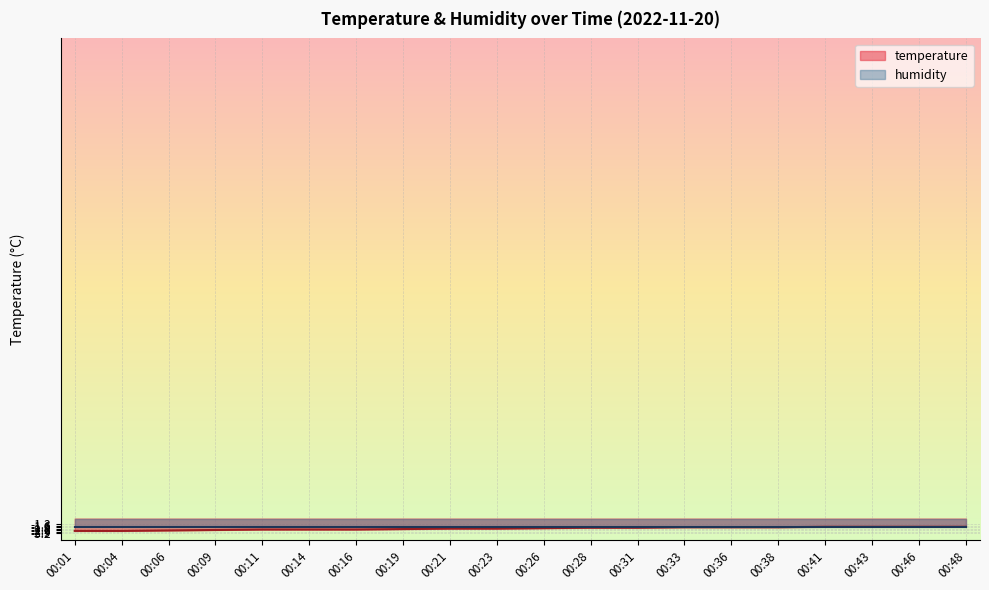

List the labels in order of value, largest first.

00:41, 00:43, 00:46, 00:48, 00:33, 00:36, 00:38, 00:28, 00:31, 00:26, 00:21, 00:23, 00:19, 00:11, 00:14, 00:16, 00:09, 00:06, 00:01, 00:04